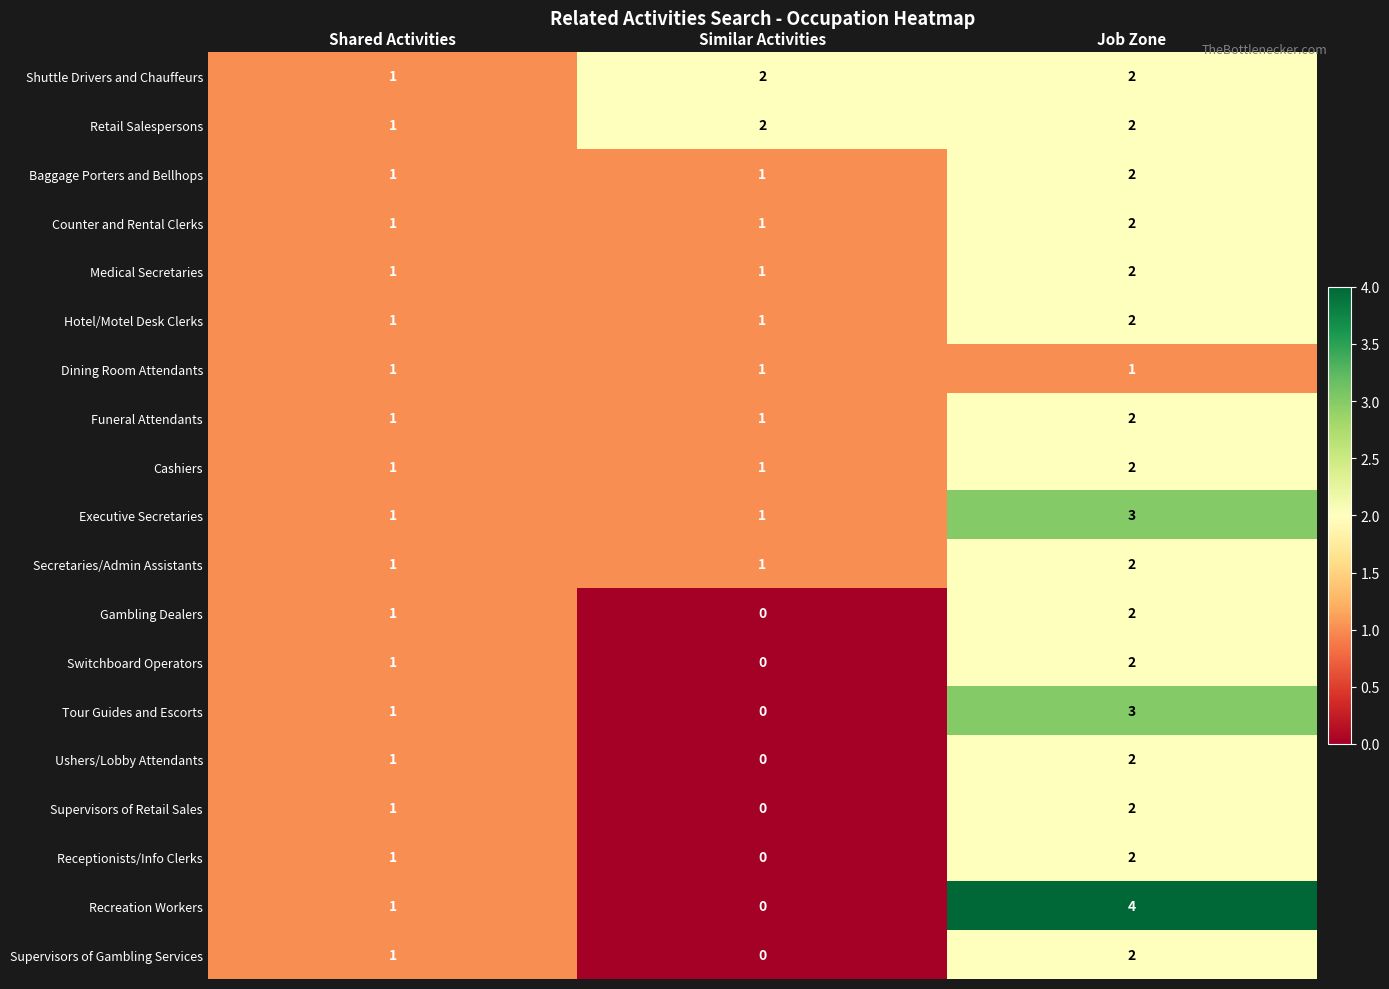

At which label does Recreation Workers reach its peak?

Job Zone